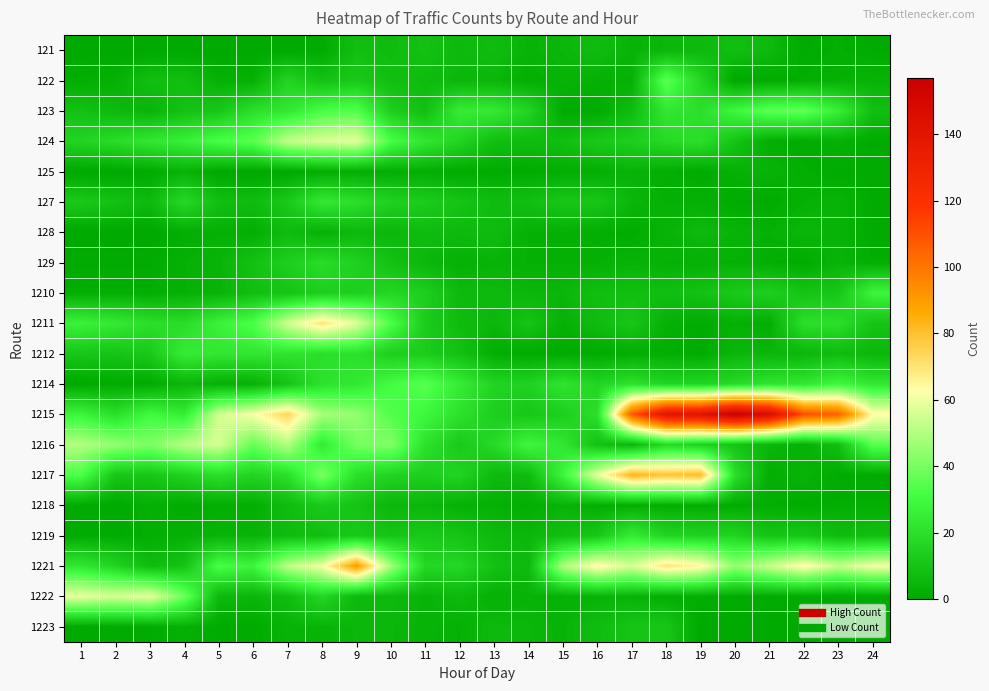

Reading left to right, what are all the values shown in this chart?

121: 1=0	2=0	3=0	4=0	5=0	6=0	7=0	8=1	9=8	10=7	11=9	12=6	13=7	14=4	15=5	16=7	17=4	18=5	19=6	20=8	21=6	22=1	23=2	24=1
122: 1=2	2=3	3=8	4=8	5=3	6=3	7=16	8=9	9=12	10=8	11=7	12=5	13=5	14=2	15=4	16=3	17=3	18=36	19=17	20=0	21=1	22=2	23=3	24=4
123: 1=9	2=6	3=4	4=9	5=11	6=20	7=23	8=32	9=34	10=14	11=8	12=25	13=24	14=16	15=1	16=1	17=7	18=23	19=20	20=29	21=36	22=37	23=26	24=8
124: 1=16	2=19	3=23	4=26	5=32	6=35	7=53	8=57	9=59	10=32	11=23	12=16	13=8	14=7	15=8	16=12	17=14	18=18	19=20	20=10	21=2	22=1	23=3	24=1
125: 1=0	2=0	3=1	4=4	5=0	6=0	7=0	8=2	9=2	10=2	11=2	12=1	13=1	14=1	15=2	16=2	17=4	18=2	19=1	20=3	21=4	22=2	23=1	24=1
127: 1=12	2=9	3=6	4=18	5=8	6=7	7=12	8=24	9=20	10=15	11=13	12=10	13=7	14=8	15=11	16=11	17=5	18=3	19=3	20=1	21=1	22=3	23=4	24=1
128: 1=0	2=0	3=0	4=2	5=3	6=2	7=7	8=3	9=6	10=5	11=7	12=6	13=7	14=3	15=3	16=2	17=1	18=4	19=6	20=4	21=3	22=5	23=4	24=1
129: 1=1	2=1	3=1	4=3	5=4	6=9	7=14	8=19	9=15	10=9	11=5	12=3	13=4	14=3	15=3	16=3	17=4	18=3	19=3	20=3	21=2	22=1	23=4	24=2
1210: 1=2	2=2	3=2	4=3	5=4	6=8	7=10	8=14	9=14	10=17	11=14	12=6	13=6	14=5	15=5	16=8	17=8	18=8	19=9	20=12	21=14	22=10	23=11	24=28
1211: 1=27	2=24	3=20	4=19	5=27	6=33	7=55	8=70	9=58	10=33	11=13	12=7	13=5	14=10	15=3	16=7	17=11	18=3	19=1	20=3	21=2	22=20	23=20	24=10
1212: 1=11	2=10	3=12	4=25	5=23	6=23	7=22	8=20	9=21	10=14	11=13	12=9	13=2	14=1	15=1	16=1	17=2	18=2	19=1	20=5	21=5	22=5	23=7	24=5
1214: 1=0	2=1	3=1	4=5	5=3	6=3	7=10	8=21	9=23	10=31	11=35	12=25	13=16	14=15	15=22	16=16	17=21	18=16	19=16	20=18	21=22	22=23	23=29	24=23
1215: 1=28	2=20	3=30	4=25	5=55	6=62	7=74	8=48	9=45	10=34	11=29	12=21	13=14	14=11	15=14	16=20	17=107	18=140	19=141	20=157	21=146	22=110	23=105	24=64
1216: 1=50	2=45	3=41	4=51	5=56	6=37	7=50	8=24	9=40	10=42	11=21	12=12	13=18	14=29	15=23	16=9	17=5	18=18	19=15	20=10	21=5	22=3	23=8	24=35
1217: 1=33	2=11	3=11	4=15	5=20	6=16	7=20	8=41	9=20	10=16	11=14	12=16	13=6	14=7	15=28	16=59	17=83	18=79	19=81	20=20	21=2	22=4	23=1	24=1
1218: 1=1	2=0	3=3	4=1	5=2	6=2	7=7	8=12	9=10	10=5	11=5	12=3	13=3	14=2	15=4	16=2	17=2	18=2	19=2	20=1	21=2	22=1	23=2	24=2
1219: 1=1	2=1	3=2	4=3	5=4	6=4	7=7	8=8	9=12	10=10	11=12	12=10	13=6	14=5	15=8	16=11	17=25	18=16	19=15	20=16	21=10	22=11	23=7	24=8
1221: 1=23	2=16	3=7	4=10	5=32	6=28	7=52	8=61	9=90	10=48	11=17	12=17	13=9	14=6	15=49	16=65	17=56	18=70	19=65	20=45	21=54	22=64	23=53	24=61
1222: 1=59	2=56	3=59	4=39	5=6	6=5	7=7	8=17	9=6	10=6	11=4	12=6	13=3	14=4	15=3	16=4	17=4	18=2	19=2	20=1	21=1	22=1	23=0	24=1
1223: 1=0	2=1	3=1	4=3	5=1	6=1	7=4	8=4	9=5	10=5	11=4	12=3	13=6	14=5	15=4	16=7	17=10	18=11	19=0	20=0	21=0	22=0	23=0	24=1